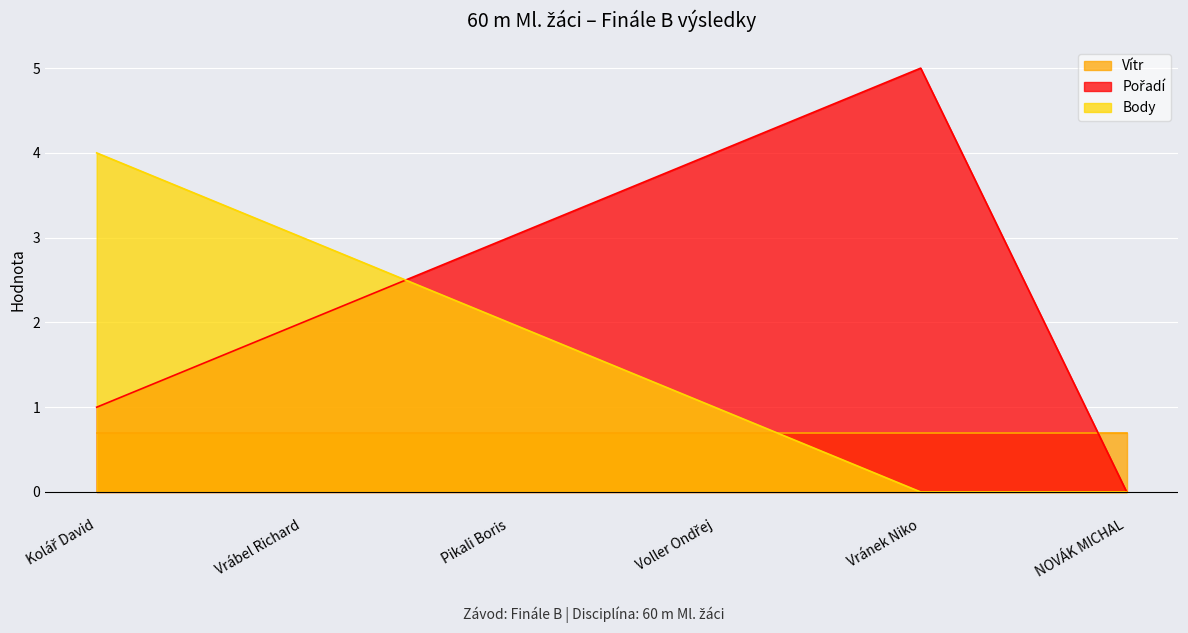

At which category is the sum across all series the highest?

Kolář David